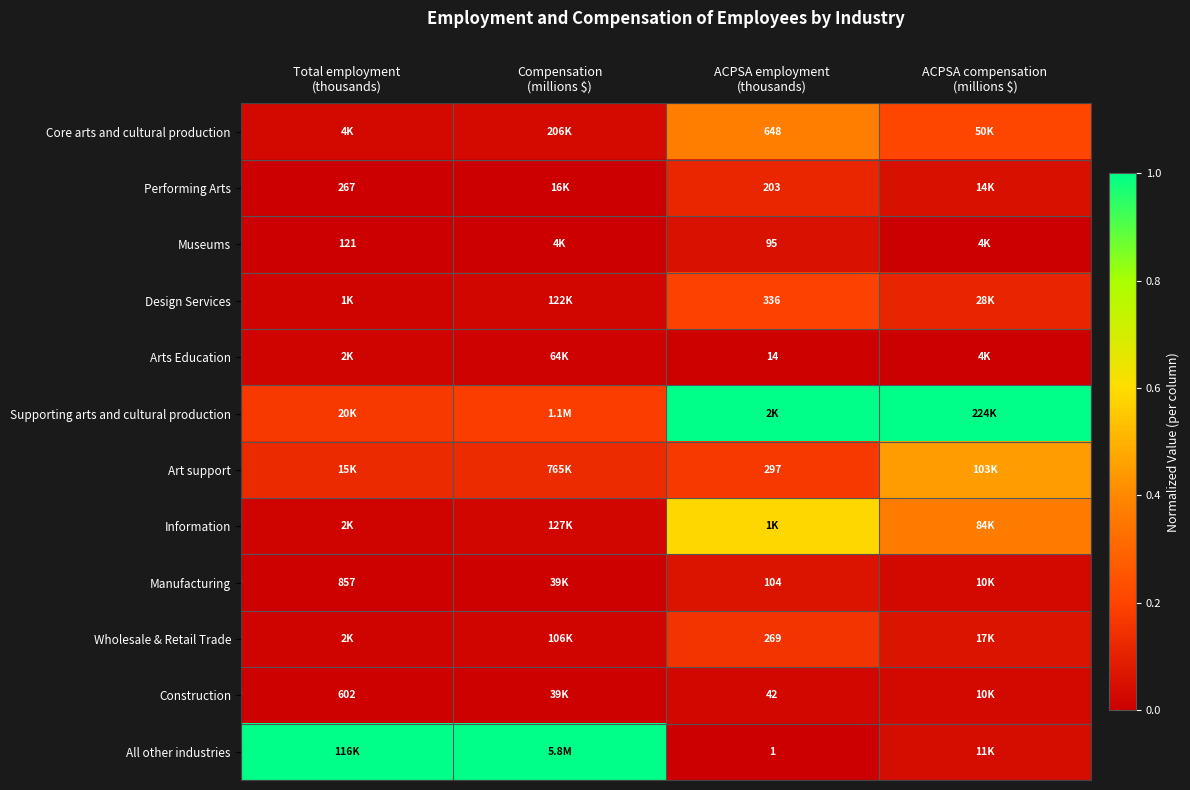

Which series changed the most between Compensation (millions $) and ACPSA compensation (millions $)?

All other industries